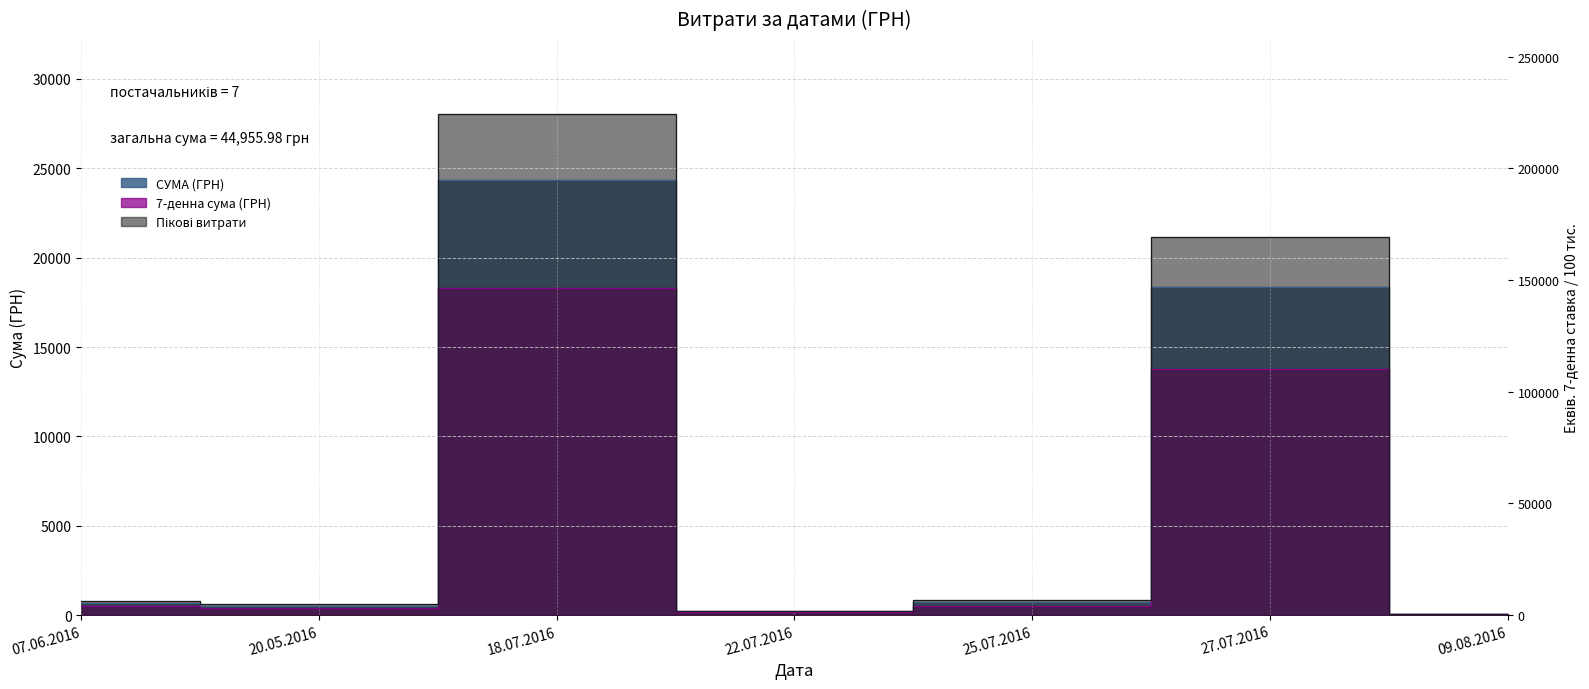

Reading left to right, list all the values displayed in this chart.

07.06.2016=670.0	20.05.2016=537.0	18.07.2016=24369.0	22.07.2016=212.6	25.07.2016=715.0	27.07.2016=18375.0	09.08.2016=77.4